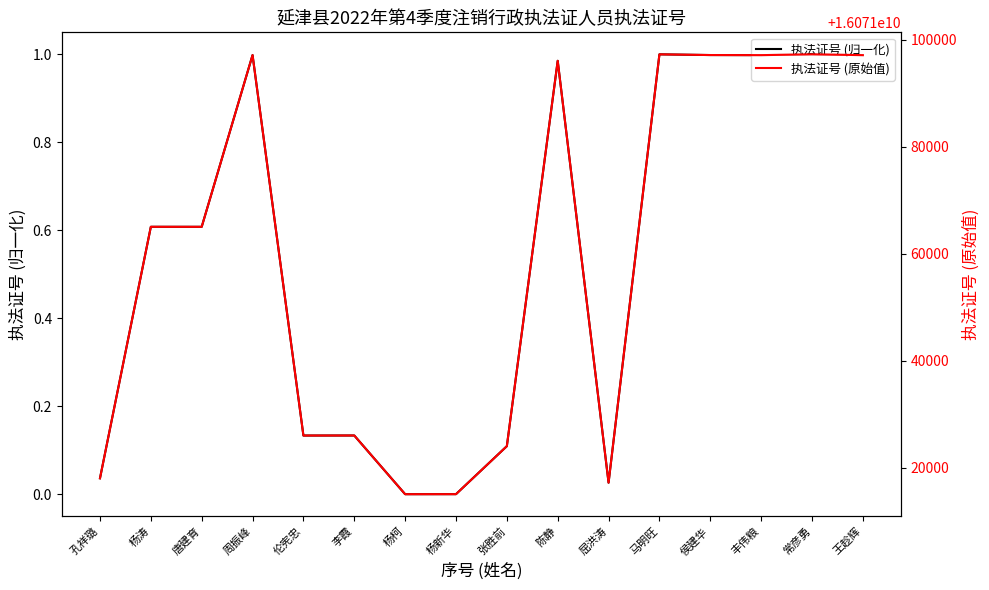

How many distinct data groups are displayed?

2